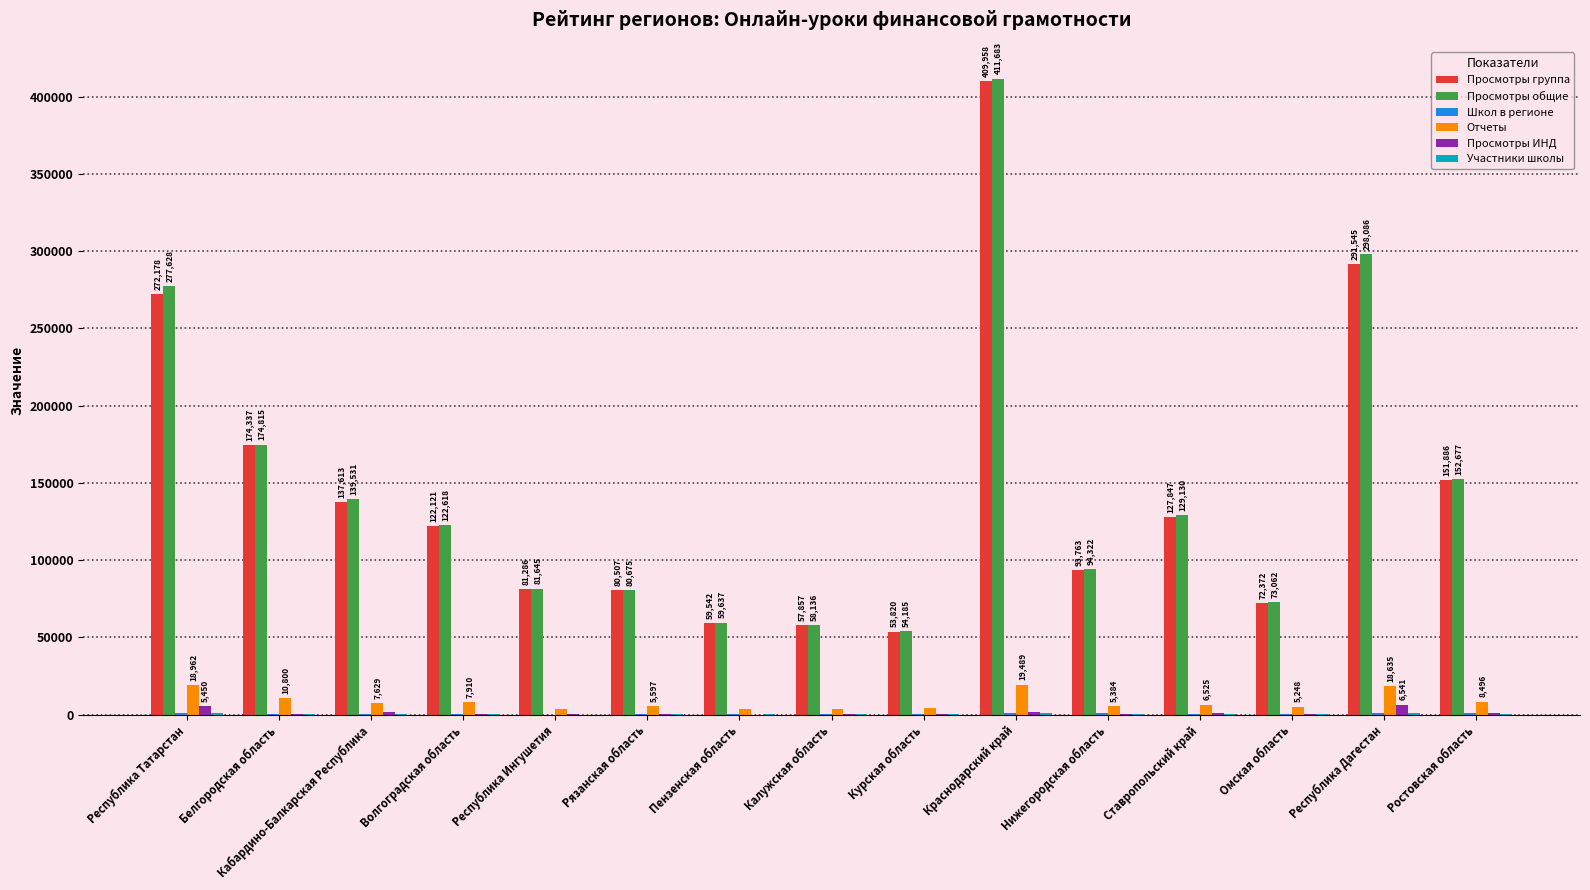

True or false: Просмотры ИНД has a value of 279 at Калужская область.

True